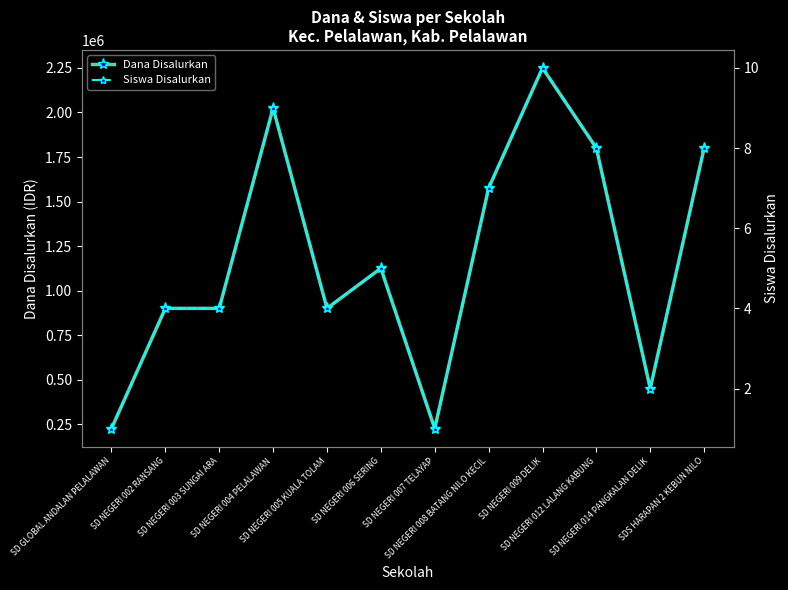

What are all the series names shown in the legend?

Dana Disalurkan, Siswa Disalurkan